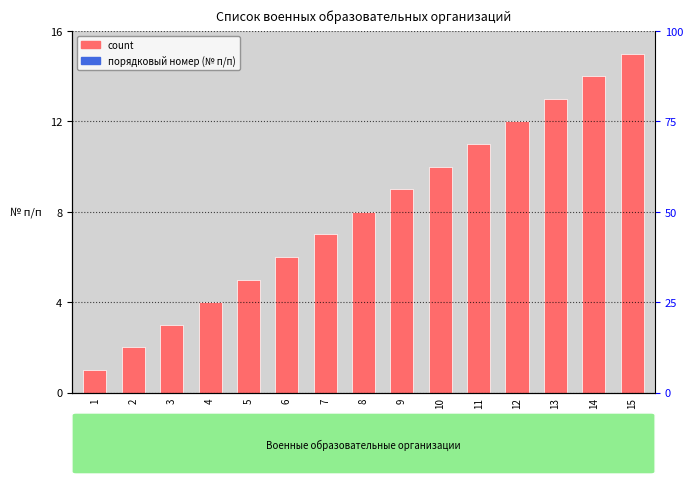

What is the sum of all values?

120